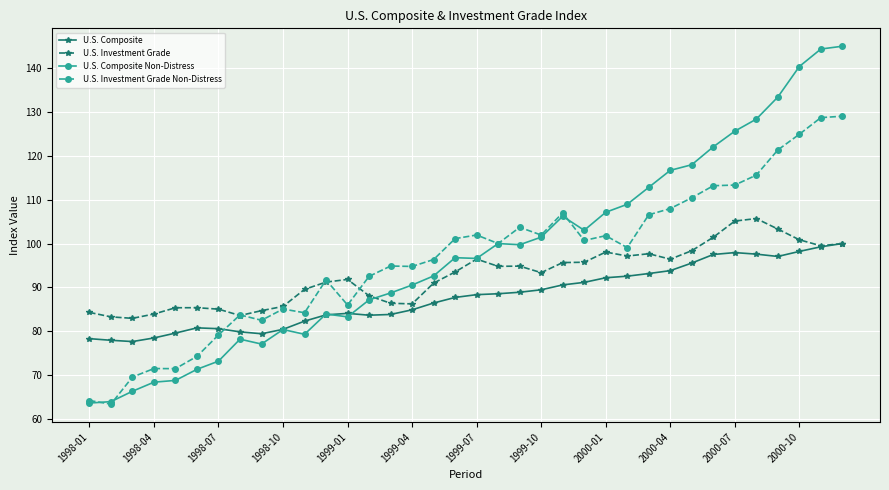

True or false: U.S. Investment Grade Non-Distress has more than 1 interior local peaks.

True